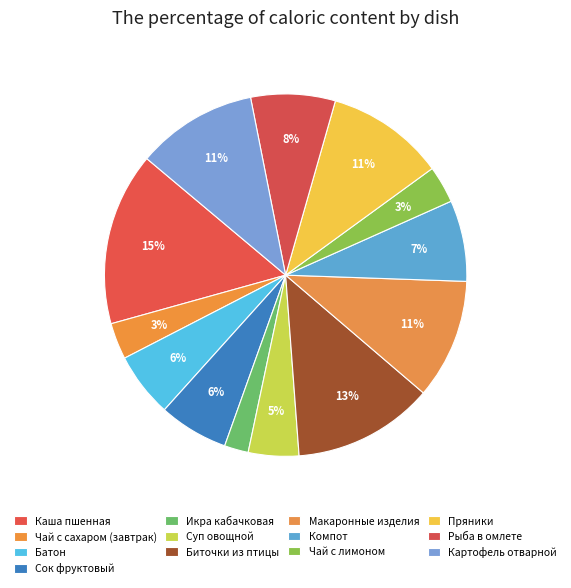

Is it true that Чай с лимоном is 1% of the pie?

False